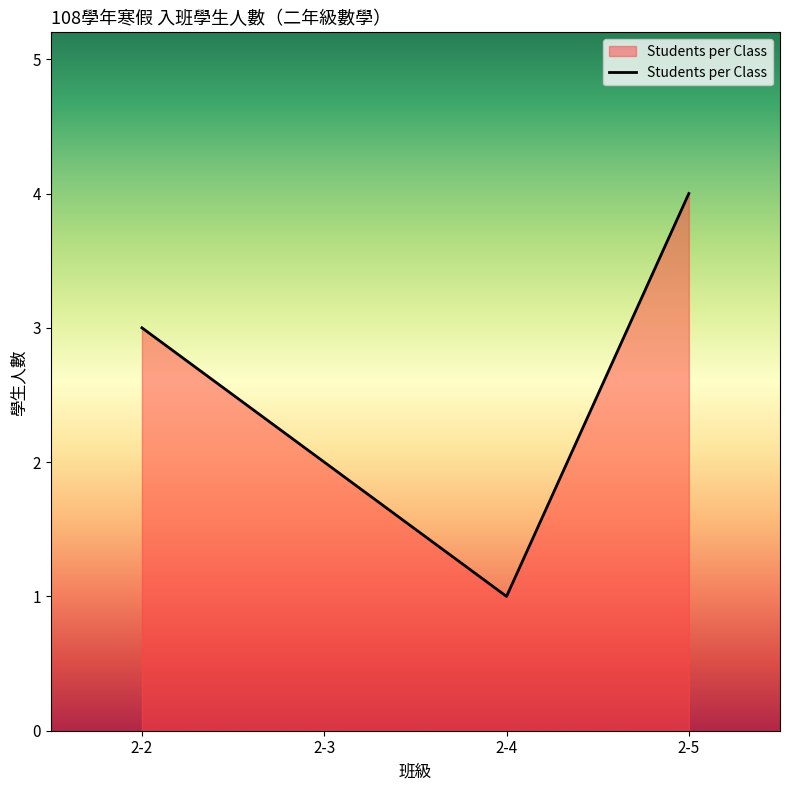

Reading right to left, extract all data points from this chart.

2-5=4	2-4=1	2-3=2	2-2=3